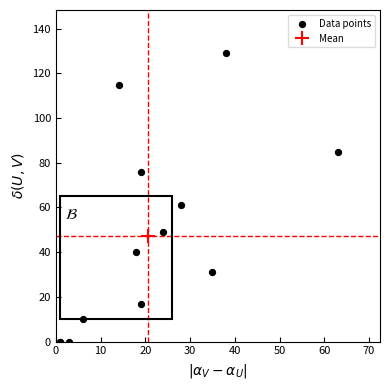

What Y value in the scatter plot is closest to 64?

61